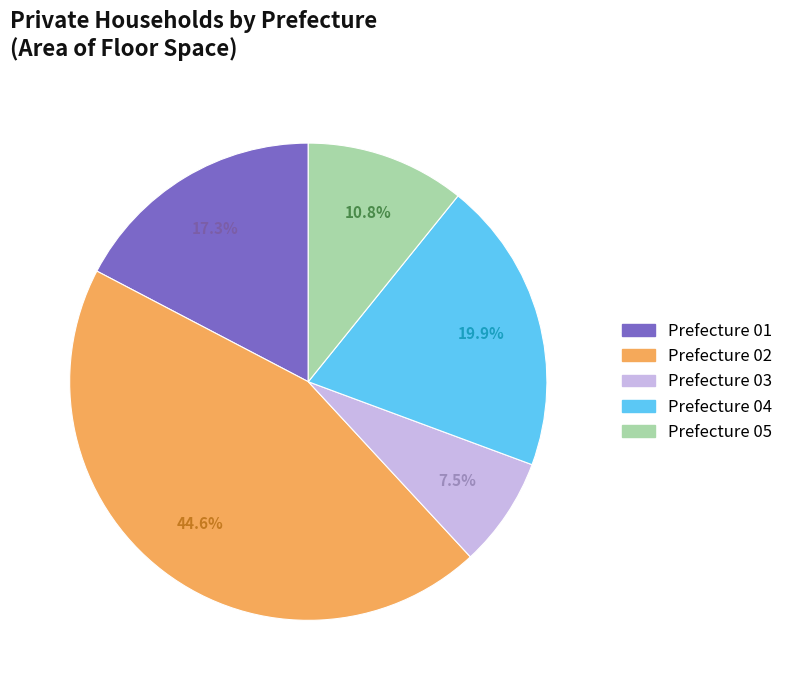

Does any single category account for the majority?

No